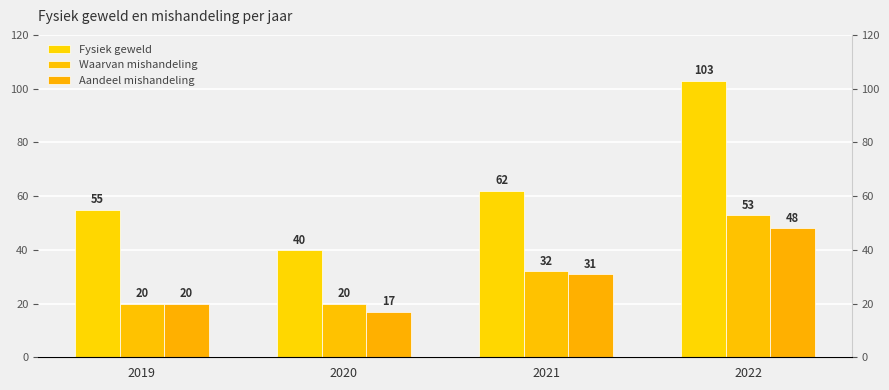

What value does the Waarvan mishandeling series have at 2019?

20